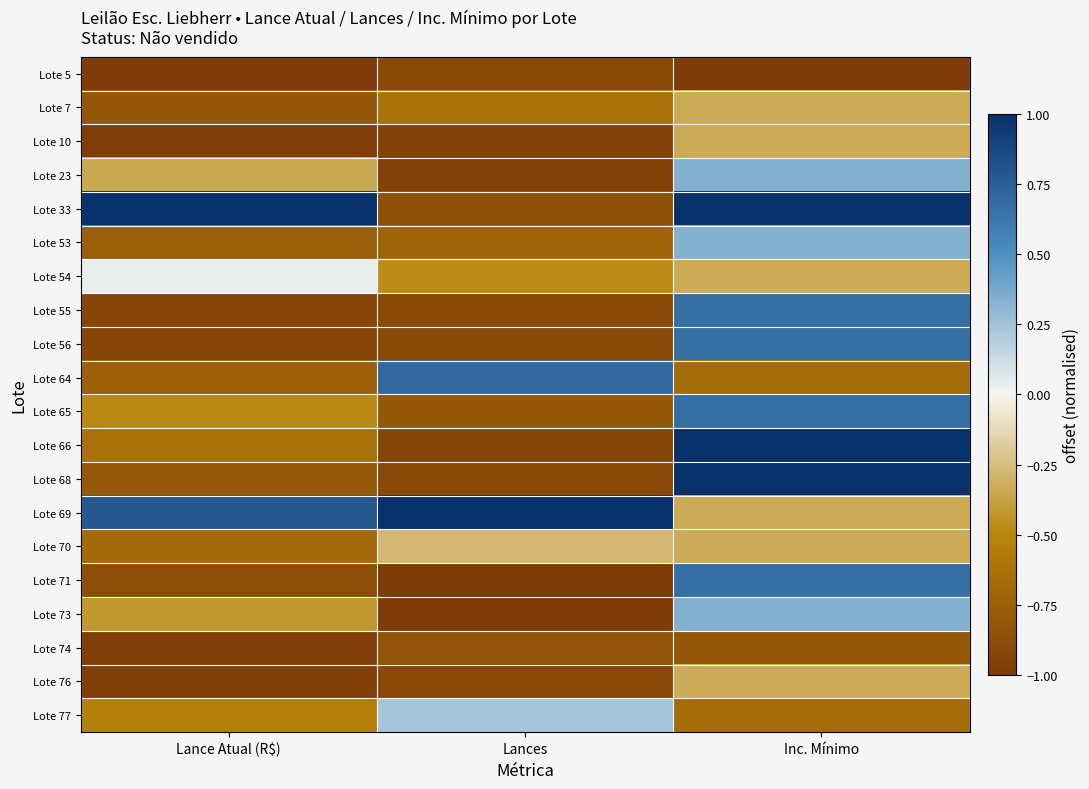

What is the greatest value displayed?

1.0